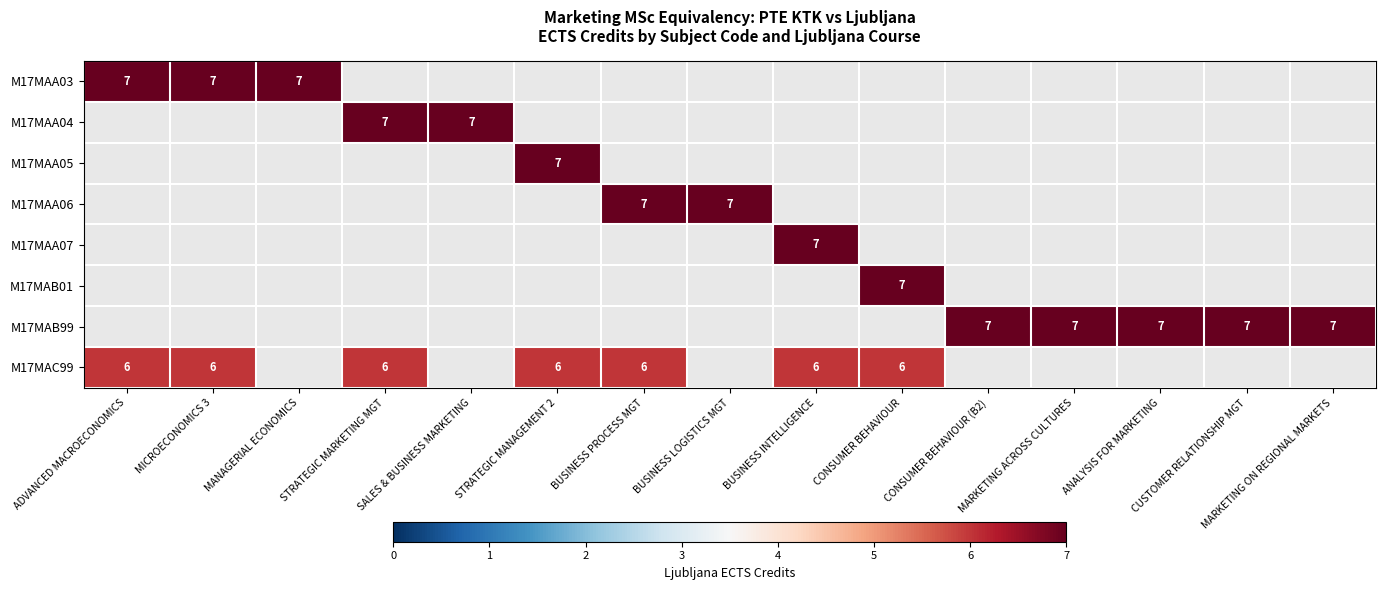

True or false: M17MAB01 has a value of 7 at CONSUMER BEHAVIOUR.

True